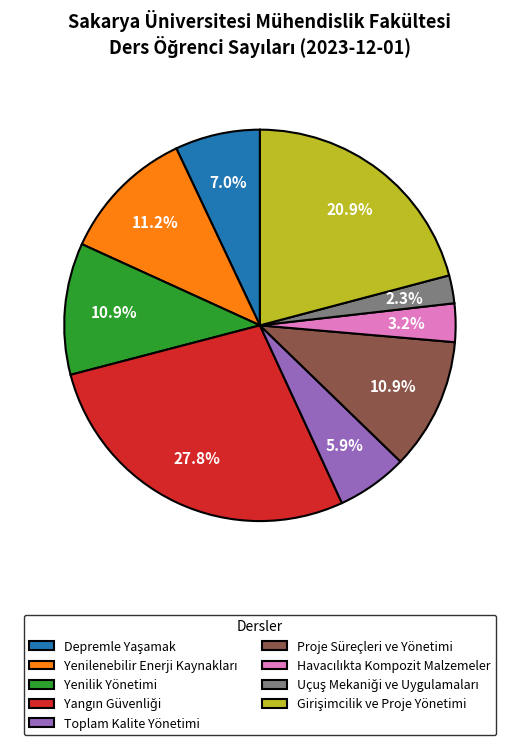

Is there a majority slice in this chart?

No